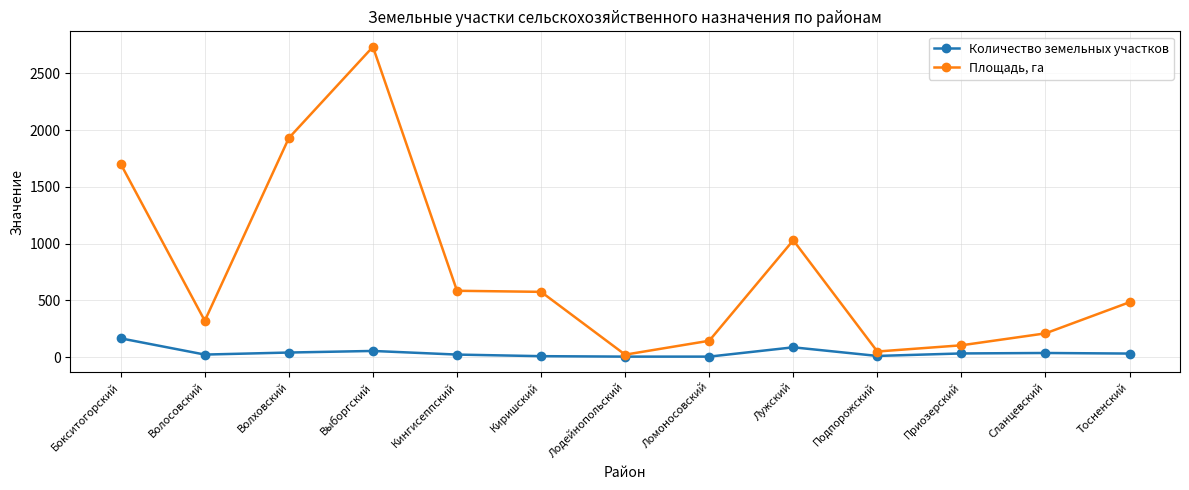

Which category has the highest value in the Количество земельных участков series?

Бокситогорский